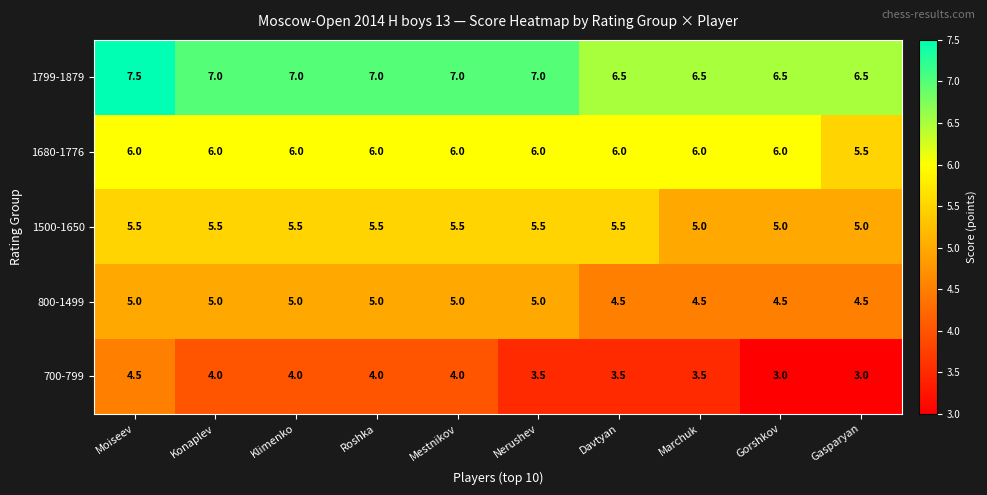

Rank the series by their maximum value, from lowest to highest.

700-799, 800-1499, 1500-1650, 1680-1776, 1799-1879